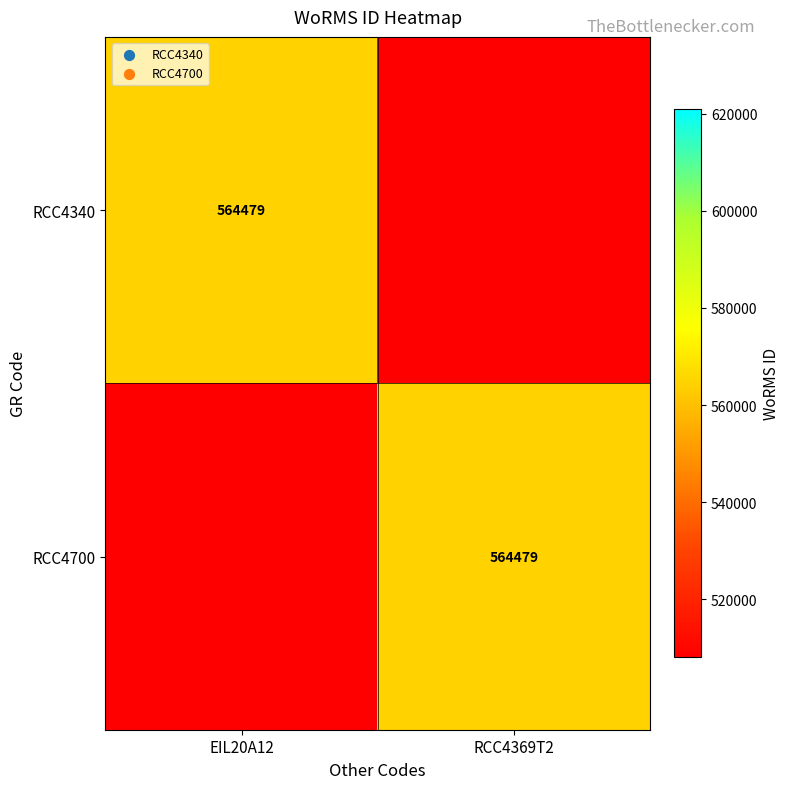

List the series in order of their overall mean, lowest first.

RCC4340, RCC4700